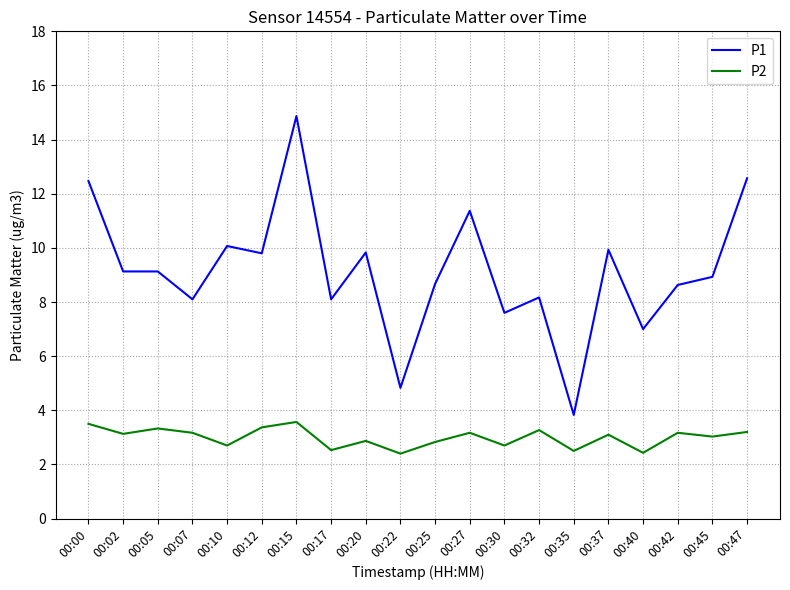

What is the difference between the maximum and minimum values in the P1 series?

11.0